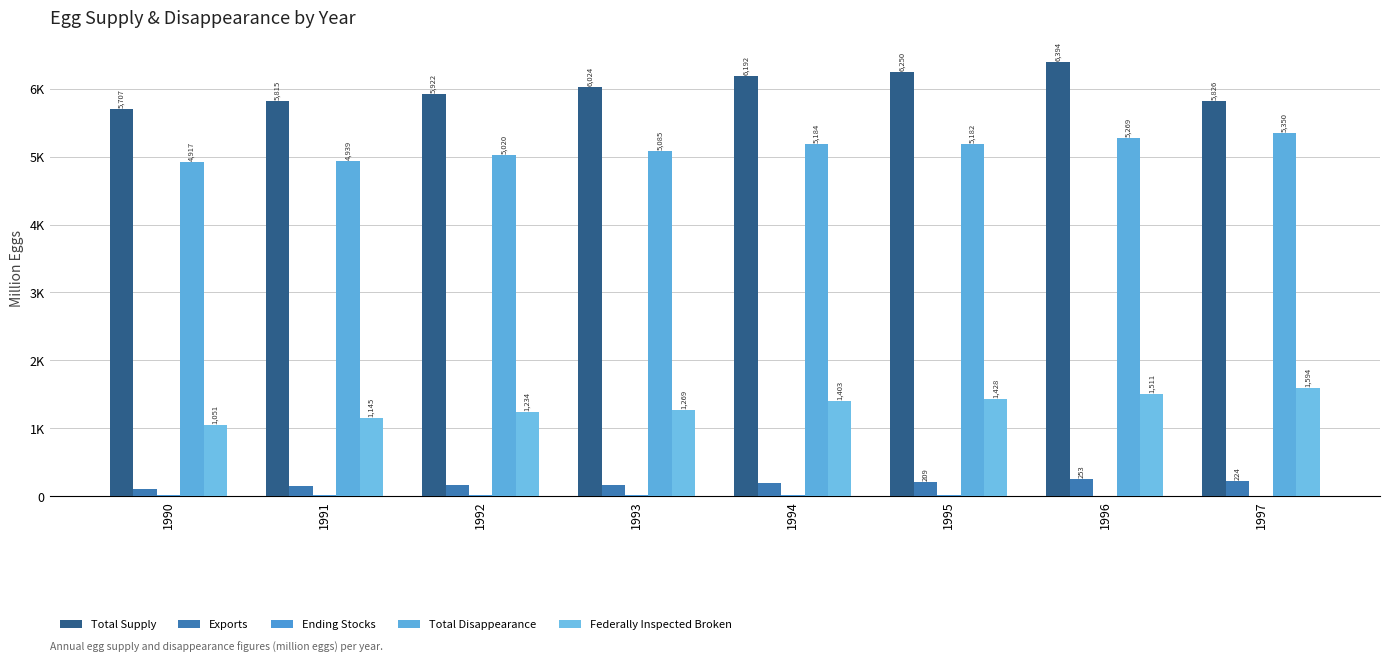

Are the bars grouped side by side (vs. stacked)?

Yes